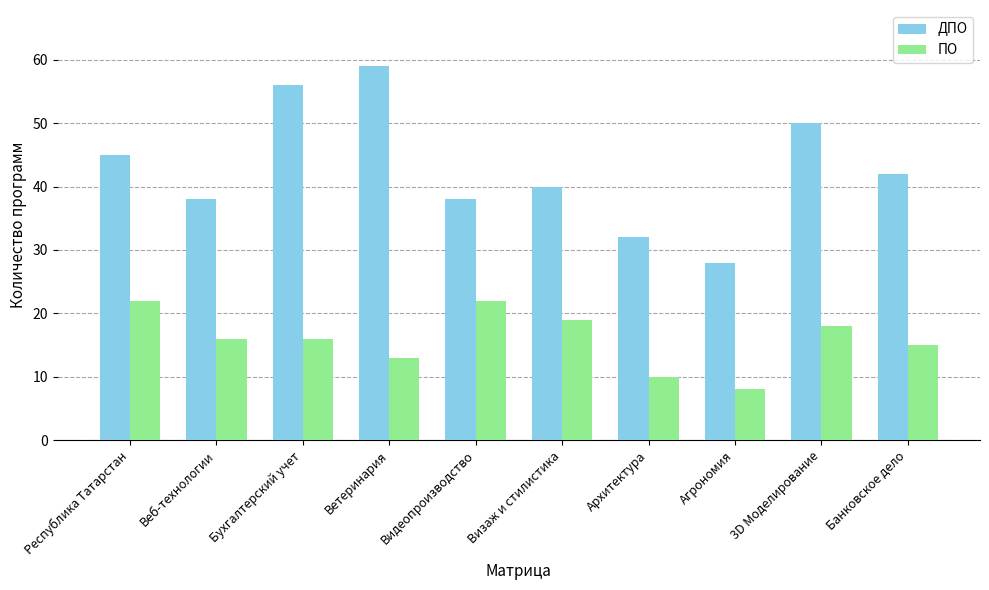

What is the average value of the ПО series?

16